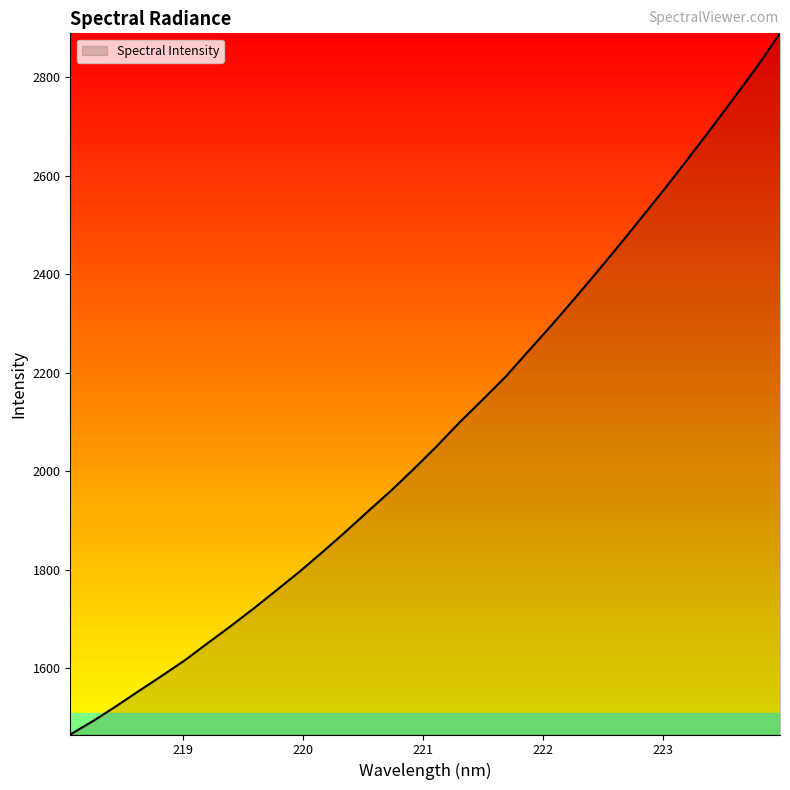

True or false: there are more than 0 points higher than both neighbors.

False